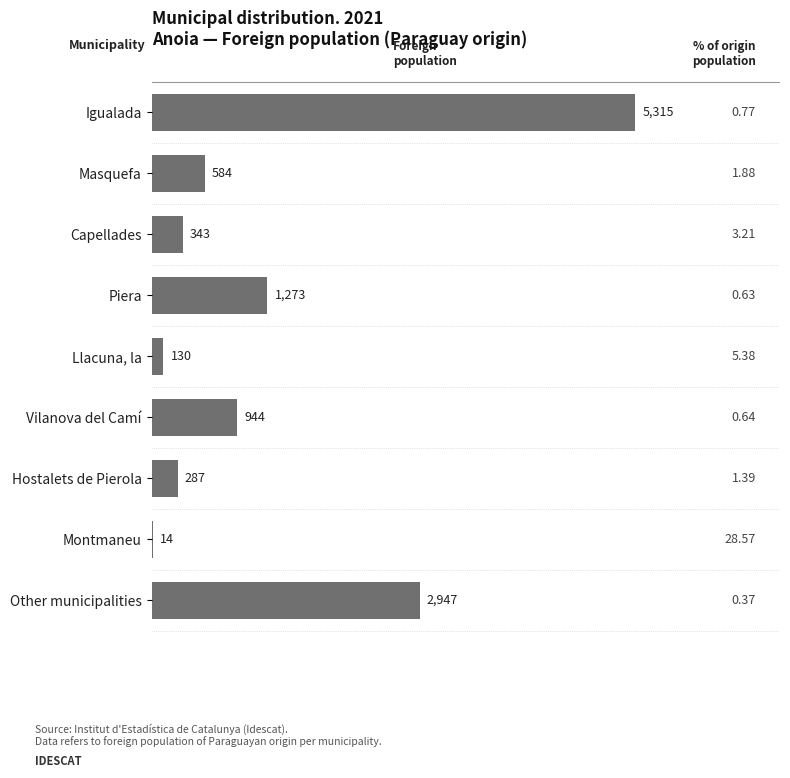

Are the bars horizontal?

Yes